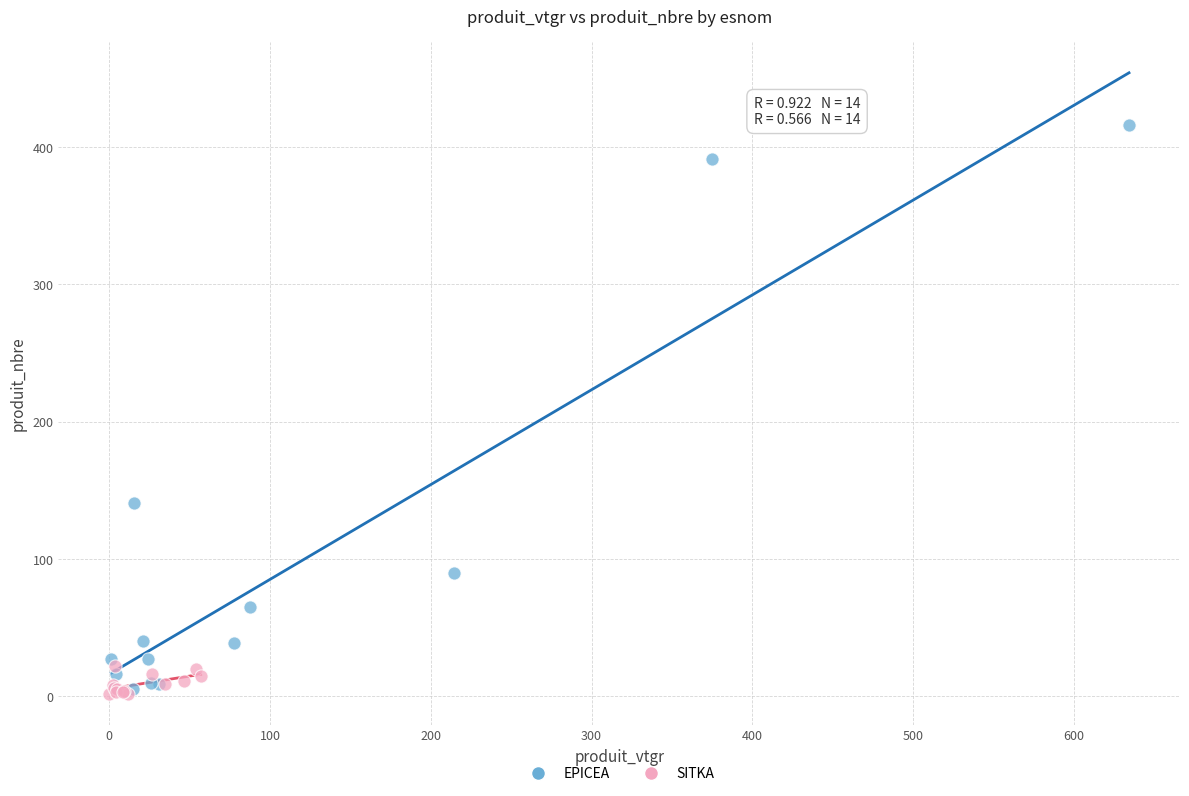

Which series contains the highest Y value?

EPICEA